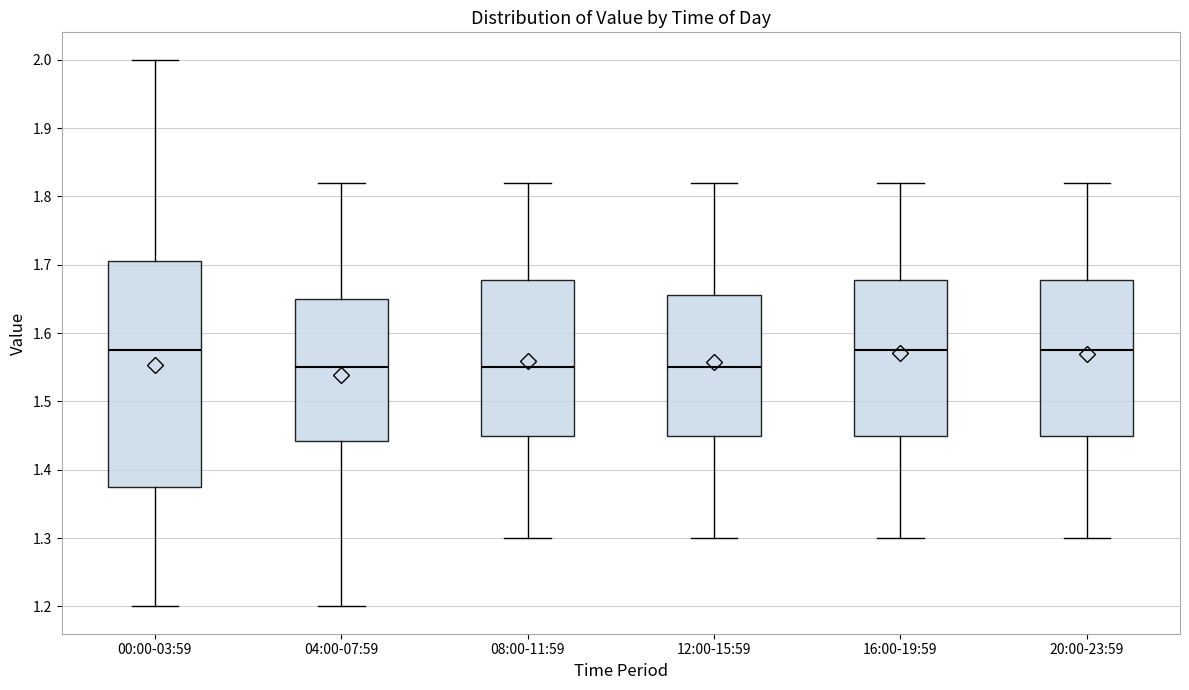

Where does the lower whisker of the box for 12:00-15:59 end on the y-axis? The values are not printed on the chart, so give them approximately, as read against the axis.

1.30